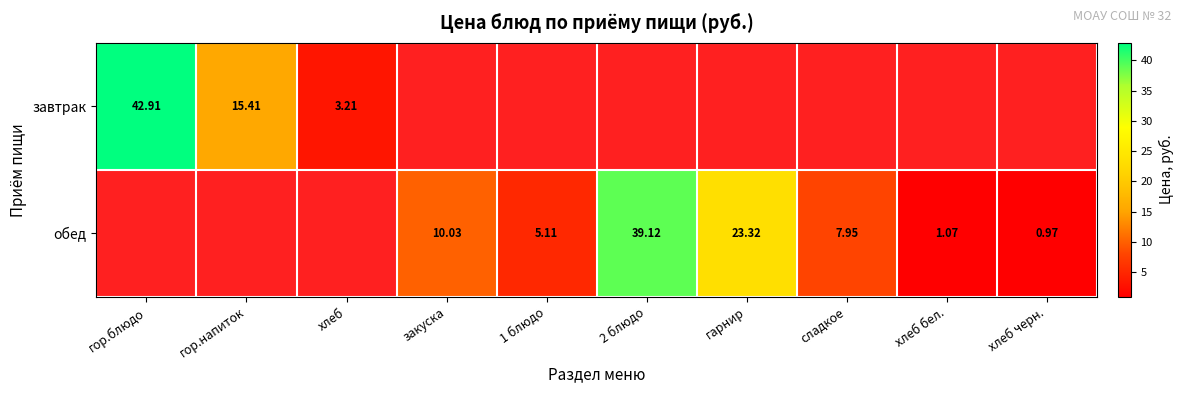

Is the value of завтрак at хлеб greater than the value of обед at 2 блюдо?

No